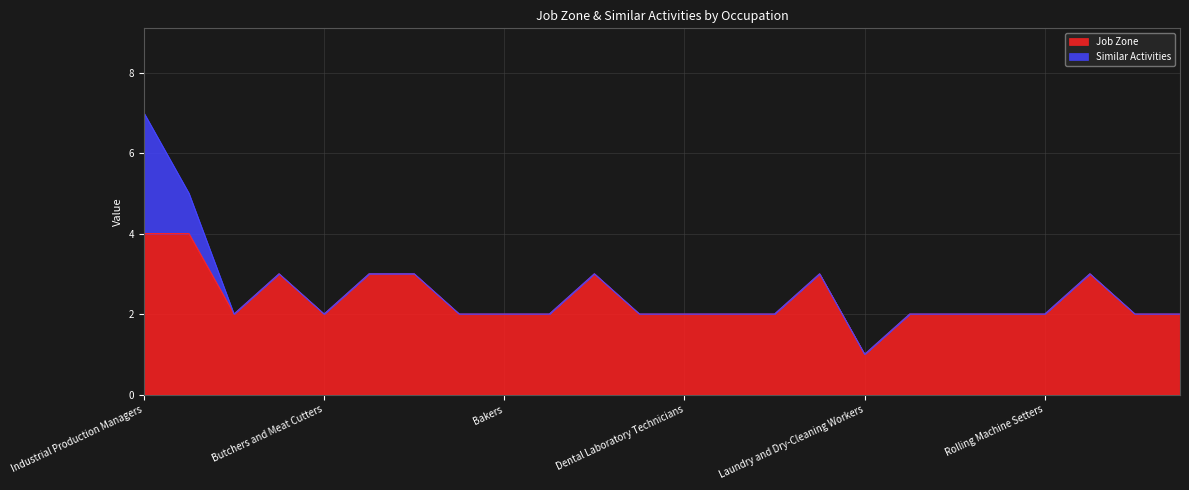

List the labels in order of value, largest first.

Industrial Production Managers, Quality Control Systems Managers, Water/Wastewater Treatment, Power Distributors, Nuclear Power Reactor Operators, First-Line Supervisors, Structural Metal Fabricators, Stationary Engineers, Team Assemblers, Butchers and Meat Cutters, Chemical Plant Operators, Bakers, Biofuels Processing Technicians, Gas Plant Operators, Dental Laboratory Technicians, Metal-Refining Furnace Operators, Food Batchmakers, Petroleum Pump Operators, Printing Press Operators, Chemical Equipment Operators, Rolling Machine Setters, Cutting and Slicing Machine Setters, Welding Machine Setters, Laundry and Dry-Cleaning Workers